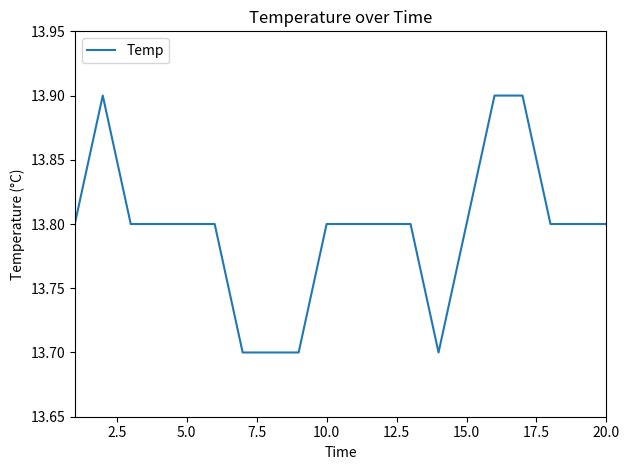

Count the number of data series in this chart.

1